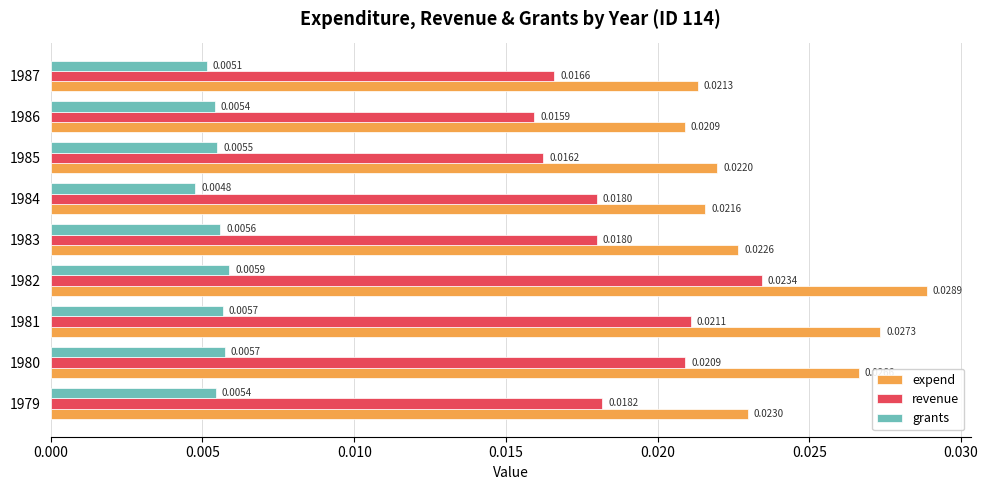

At which category is the sum across all series the highest?

1982